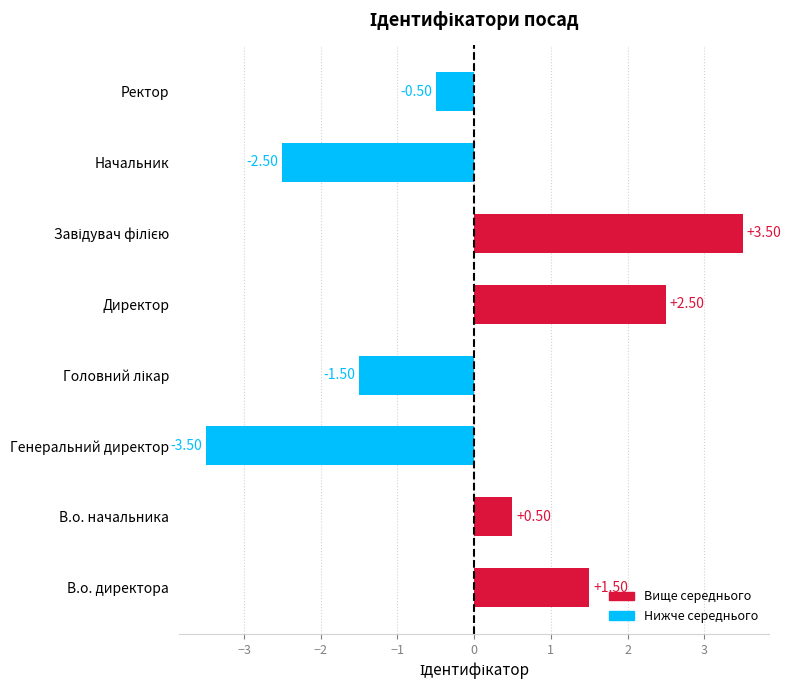

What is the smallest value displayed?

-3.5